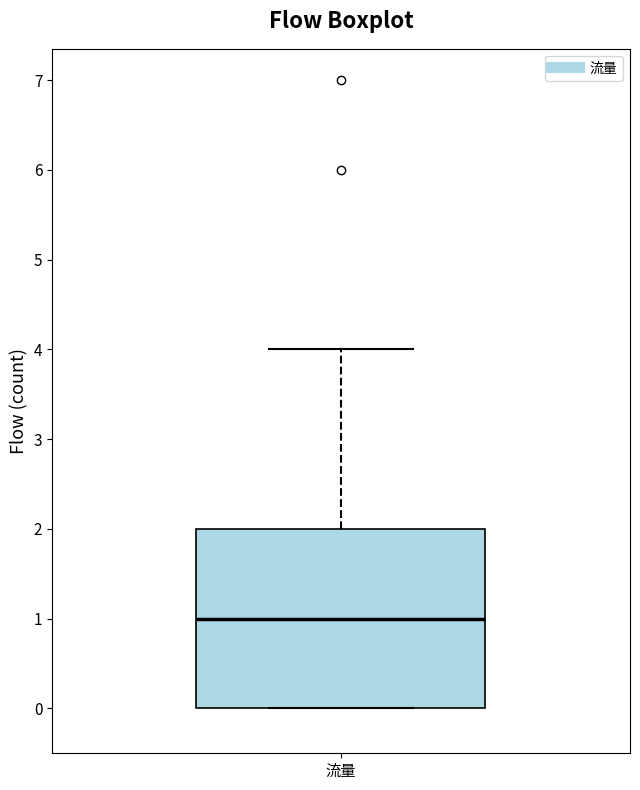

Read this box plot against the y-axis: the position of the median line, the range covered by the box, and the ends of both whiskers. The values are not printed on the chart, so give them approximately, as read against the axis.

median 1, box 0 to 2, whiskers 0 to 4